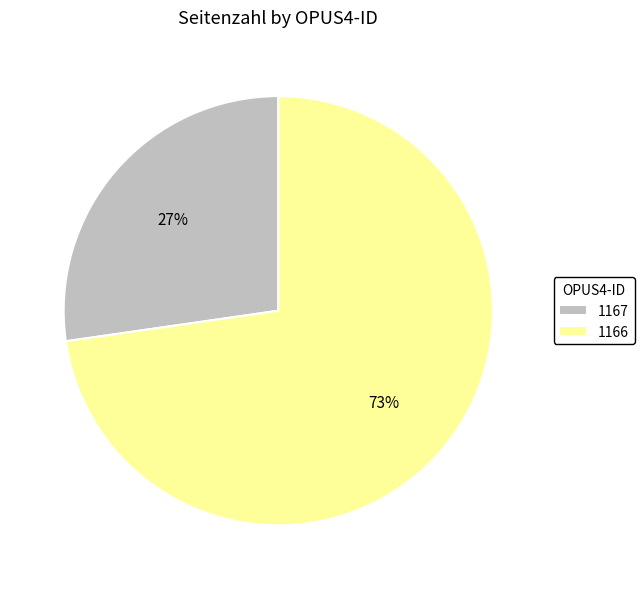

True or false: 1166 accounts for 73% of the total.

True